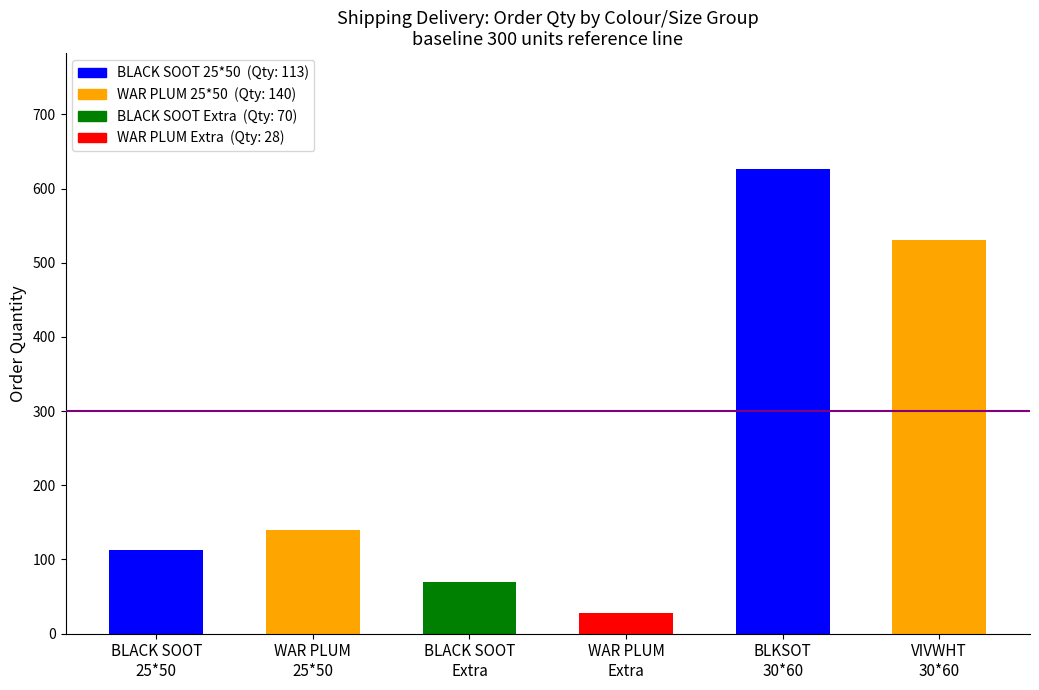

What is the ratio of the value at BLKSOT 30*60 to the value at WAR PLUM 25*50?

4.5